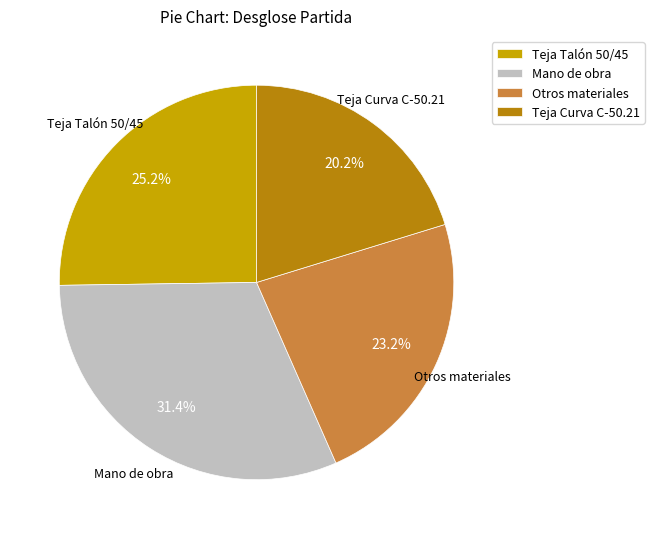

Combined, do Teja Talón 50/45 and Otros materiales account for over 50%?

No